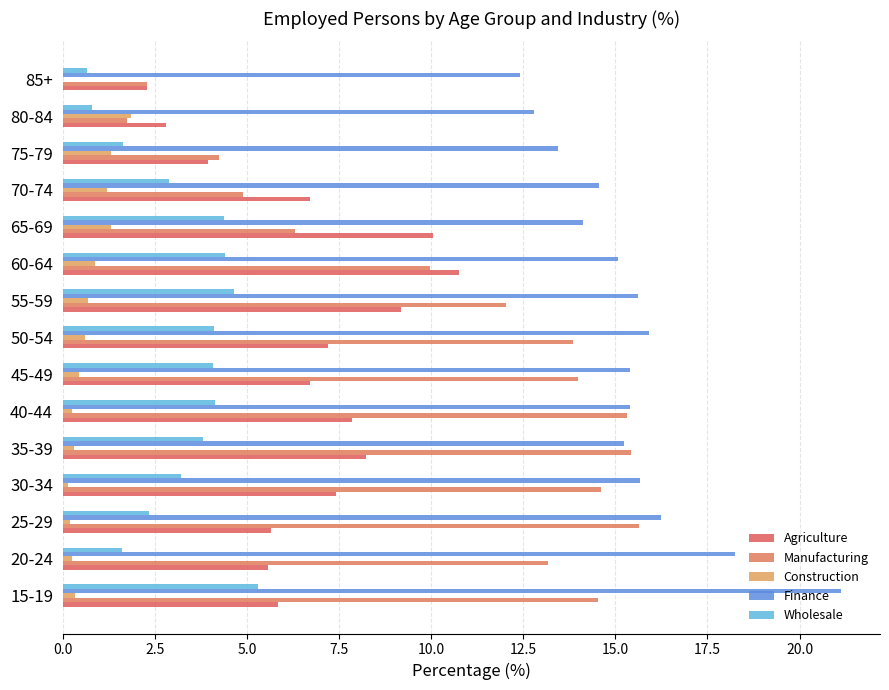

Count the number of data series in this chart.

5